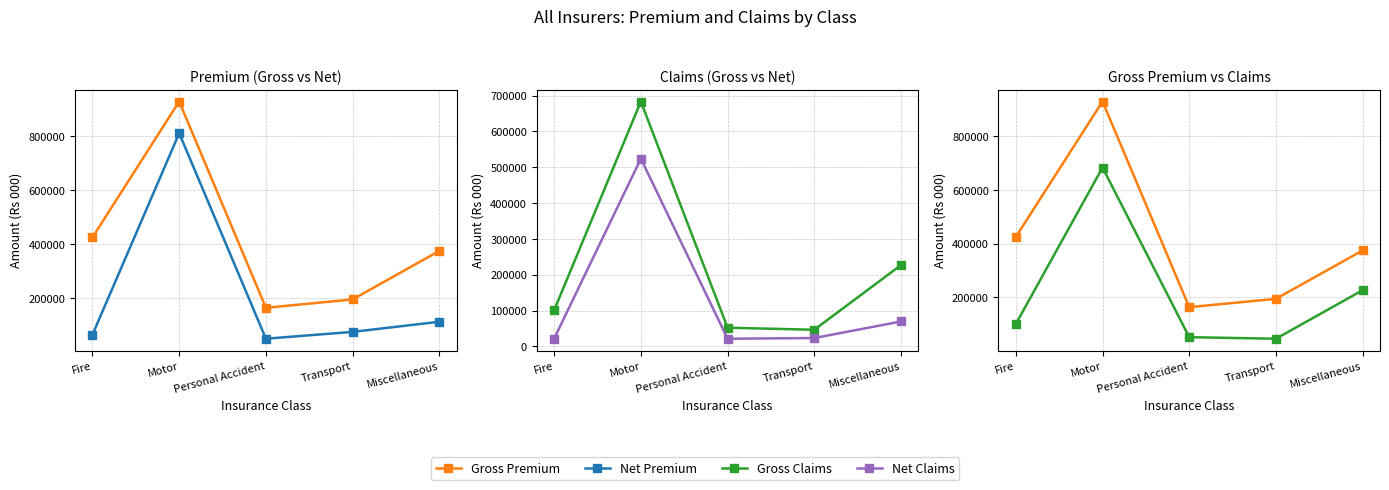

Which category has the highest value in the Gross Premium series?

Motor